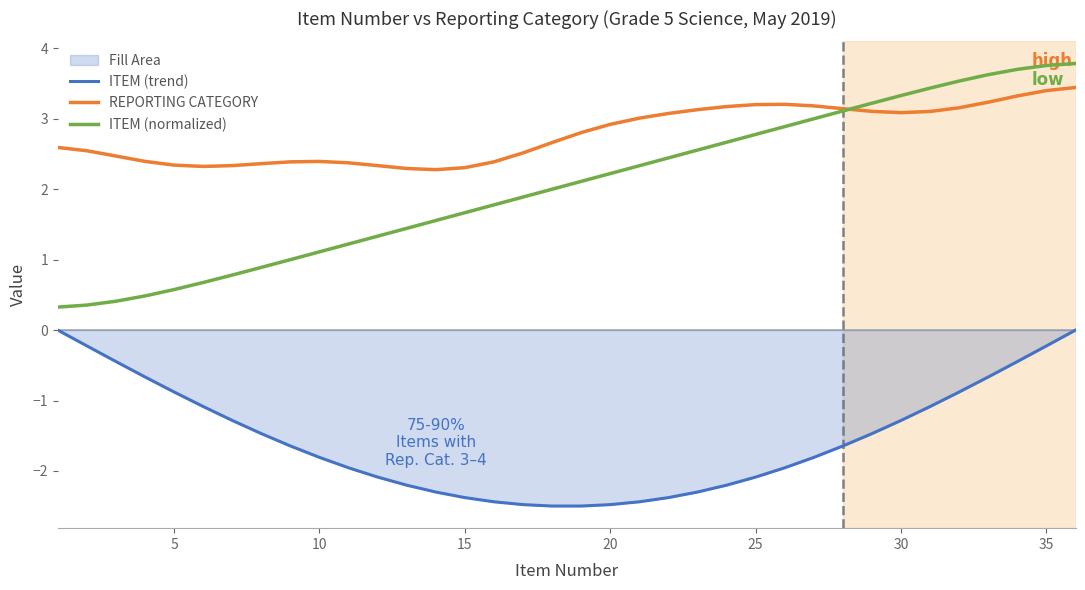

True or false: ITEM (trend) and REPORTING CATEGORY intersect in this chart.

False